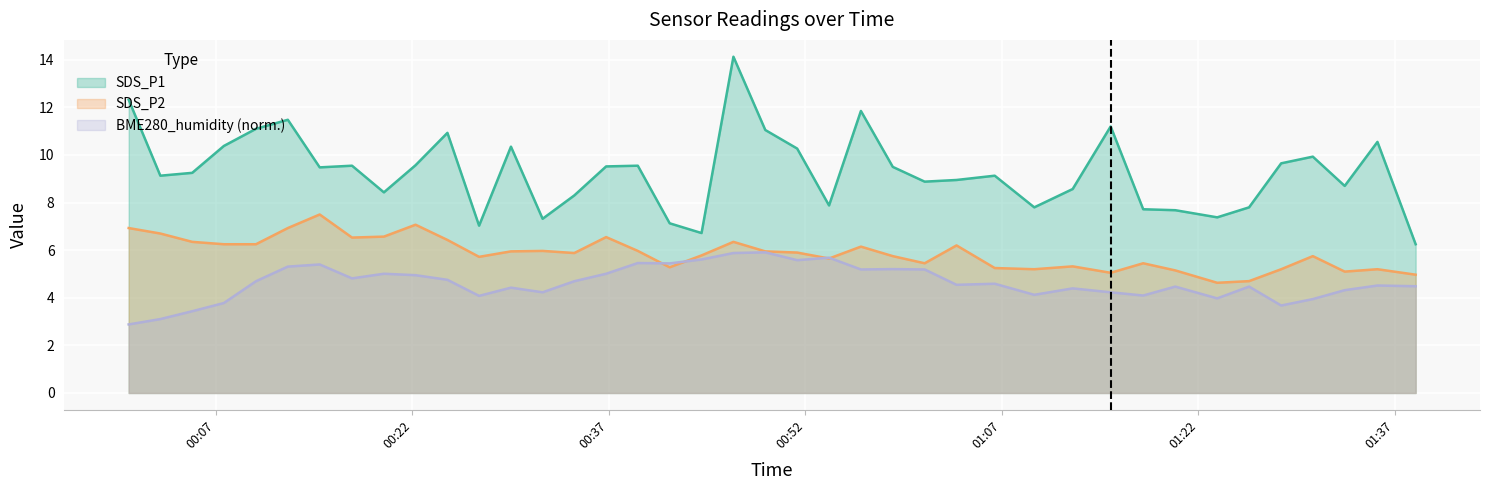

Reading left to right, transcribe all the data shown in this chart.

SDS_P1: 2023/08/19 00:00:21=12.3	2023/08/19 00:02:46=9.1	2023/08/19 00:05:12=9.2	2023/08/19 00:07:37=10.4	2023/08/19 00:10:04=11.1	2023/08/19 00:12:30=11.5	2023/08/19 00:14:56=9.5	2023/08/19 00:17:24=9.6	2023/08/19 00:19:50=8.4	2023/08/19 00:22:15=9.6	2023/08/19 00:24:41=10.9	2023/08/19 00:27:06=7.0	2023/08/19 00:29:32=10.3	2023/08/19 00:31:57=7.3	2023/08/19 00:34:22=8.3	2023/08/19 00:36:48=9.5	2023/08/19 00:39:13=9.6	2023/08/19 00:41:39=7.1	2023/08/19 00:44:05=6.7	2023/08/19 00:46:31=14.1	2023/08/19 00:48:57=11.1	2023/08/19 00:51:23=10.3	2023/08/19 00:53:49=7.9	2023/08/19 00:56:15=11.8	2023/08/19 00:58:41=9.5	2023/08/19 01:01:07=8.9	2023/08/19 01:03:33=8.9	2023/08/19 01:06:28=9.1	2023/08/19 01:09:29=7.8	2023/08/19 01:12:25=8.6	2023/08/19 01:15:19=11.2	2023/08/19 01:17:48=7.7	2023/08/19 01:20:15=7.7	2023/08/19 01:23:27=7.4	2023/08/19 01:25:53=7.8	2023/08/19 01:28:20=9.7	2023/08/19 01:30:45=9.9	2023/08/19 01:33:11=8.7	2023/08/19 01:35:41=10.6	2023/08/19 01:38:36=6.2
SDS_P2: 2023/08/19 00:00:21=6.9	2023/08/19 00:02:46=6.7	2023/08/19 00:05:12=6.3	2023/08/19 00:07:37=6.2	2023/08/19 00:10:04=6.2	2023/08/19 00:12:30=6.9	2023/08/19 00:14:56=7.5	2023/08/19 00:17:24=6.5	2023/08/19 00:19:50=6.6	2023/08/19 00:22:15=7.1	2023/08/19 00:24:41=6.4	2023/08/19 00:27:06=5.7	2023/08/19 00:29:32=6.0	2023/08/19 00:31:57=6.0	2023/08/19 00:34:22=5.9	2023/08/19 00:36:48=6.5	2023/08/19 00:39:13=6.0	2023/08/19 00:41:39=5.3	2023/08/19 00:44:05=5.8	2023/08/19 00:46:31=6.3	2023/08/19 00:48:57=6.0	2023/08/19 00:51:23=5.9	2023/08/19 00:53:49=5.7	2023/08/19 00:56:15=6.2	2023/08/19 00:58:41=5.8	2023/08/19 01:01:07=5.5	2023/08/19 01:03:33=6.2	2023/08/19 01:06:28=5.2	2023/08/19 01:09:29=5.2	2023/08/19 01:12:25=5.3	2023/08/19 01:15:19=5.0	2023/08/19 01:17:48=5.5	2023/08/19 01:20:15=5.2	2023/08/19 01:23:27=4.6	2023/08/19 01:25:53=4.7	2023/08/19 01:28:20=5.2	2023/08/19 01:30:45=5.8	2023/08/19 01:33:11=5.1	2023/08/19 01:35:41=5.2	2023/08/19 01:38:36=5.0
BME280_humidity: 2023/08/19 00:00:21=2.9	2023/08/19 00:02:46=3.1	2023/08/19 00:05:12=3.4	2023/08/19 00:07:37=3.8	2023/08/19 00:10:04=4.7	2023/08/19 00:12:30=5.3	2023/08/19 00:14:56=5.4	2023/08/19 00:17:24=4.8	2023/08/19 00:19:50=5.0	2023/08/19 00:22:15=4.9	2023/08/19 00:24:41=4.8	2023/08/19 00:27:06=4.1	2023/08/19 00:29:32=4.4	2023/08/19 00:31:57=4.2	2023/08/19 00:34:22=4.7	2023/08/19 00:36:48=5.0	2023/08/19 00:39:13=5.5	2023/08/19 00:41:39=5.4	2023/08/19 00:44:05=5.6	2023/08/19 00:46:31=5.9	2023/08/19 00:48:57=5.9	2023/08/19 00:51:23=5.6	2023/08/19 00:53:49=5.7	2023/08/19 00:56:15=5.2	2023/08/19 00:58:41=5.2	2023/08/19 01:01:07=5.2	2023/08/19 01:03:33=4.5	2023/08/19 01:06:28=4.6	2023/08/19 01:09:29=4.1	2023/08/19 01:12:25=4.4	2023/08/19 01:15:19=4.2	2023/08/19 01:17:48=4.1	2023/08/19 01:20:15=4.5	2023/08/19 01:23:27=4.0	2023/08/19 01:25:53=4.5	2023/08/19 01:28:20=3.7	2023/08/19 01:30:45=3.9	2023/08/19 01:33:11=4.3	2023/08/19 01:35:41=4.5	2023/08/19 01:38:36=4.5